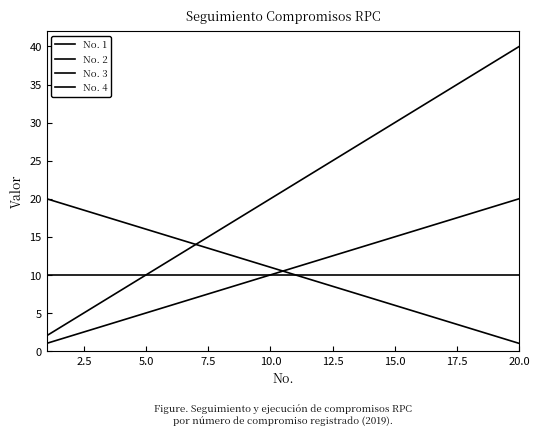

What is the difference between the maximum and minimum values in the No. 1 series?

19